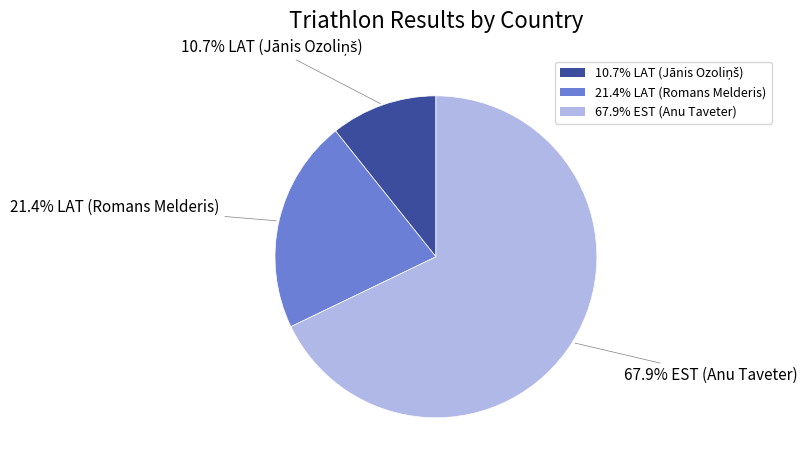

Is there any slice that represents more than half of the pie?

Yes